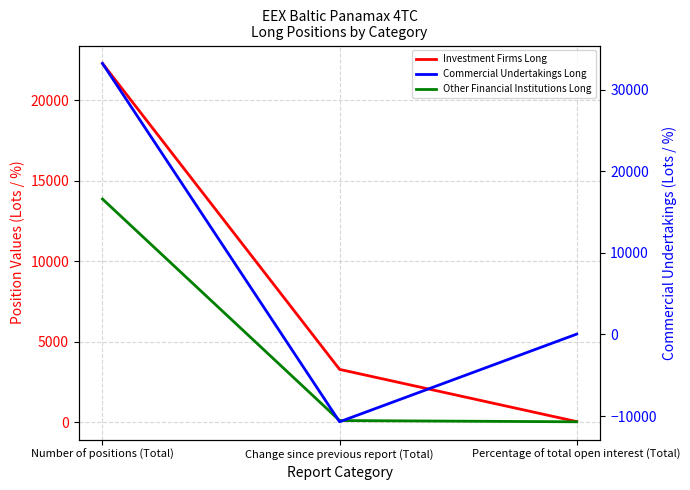

Rank the series at Number of positions (Total) from lowest to highest value.

Other Financial Institutions Long, Investment Firms Long, Commercial Undertakings Long